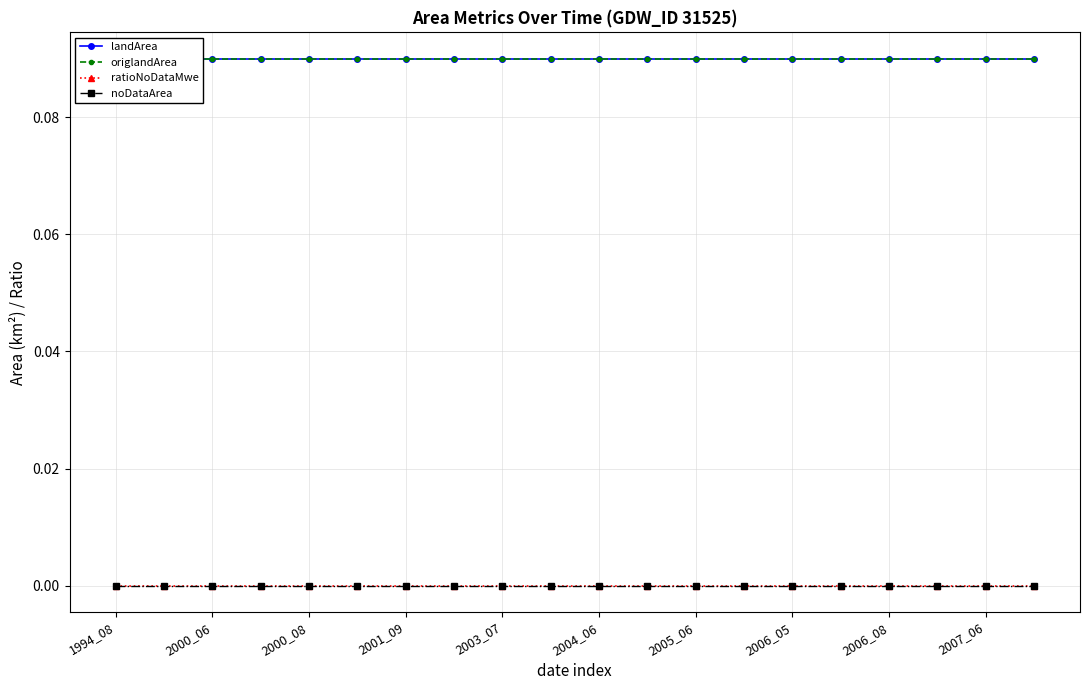

Which series has the largest range (max minus min)?

landArea